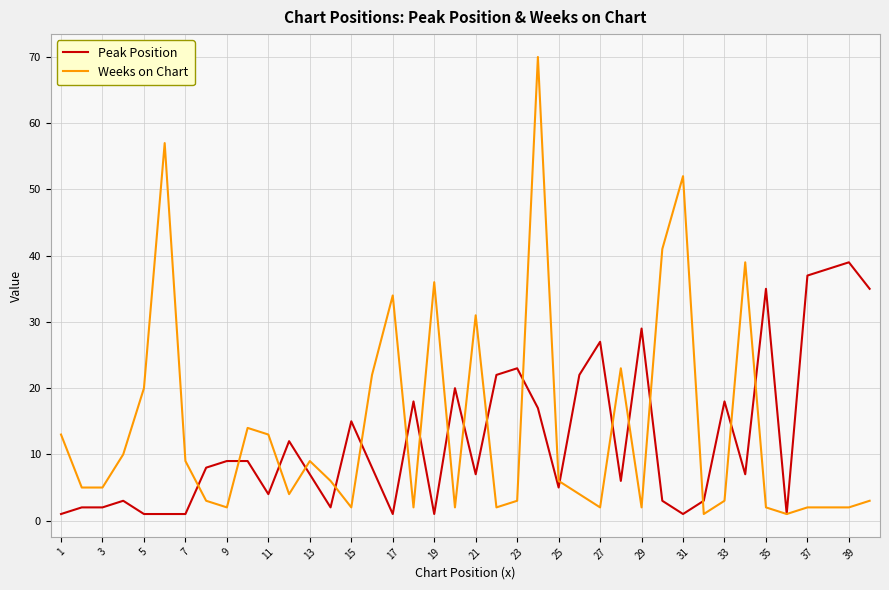

Does the chart have visible grid lines?

Yes